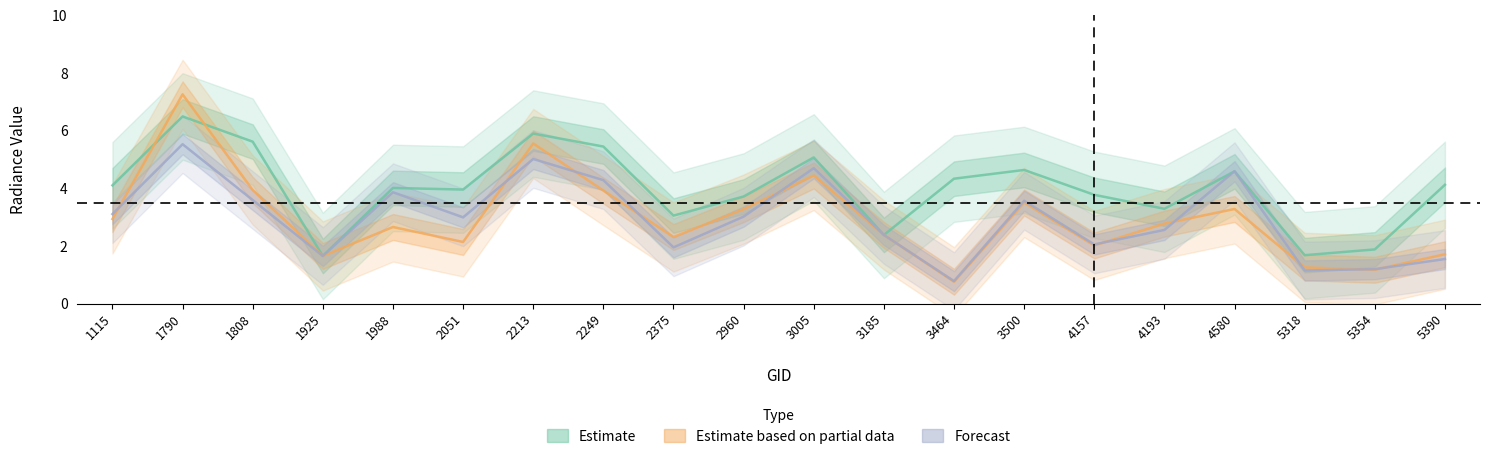

Between which two adjacent categories do Forecast and Estimate first intersect?

4193 and 4580